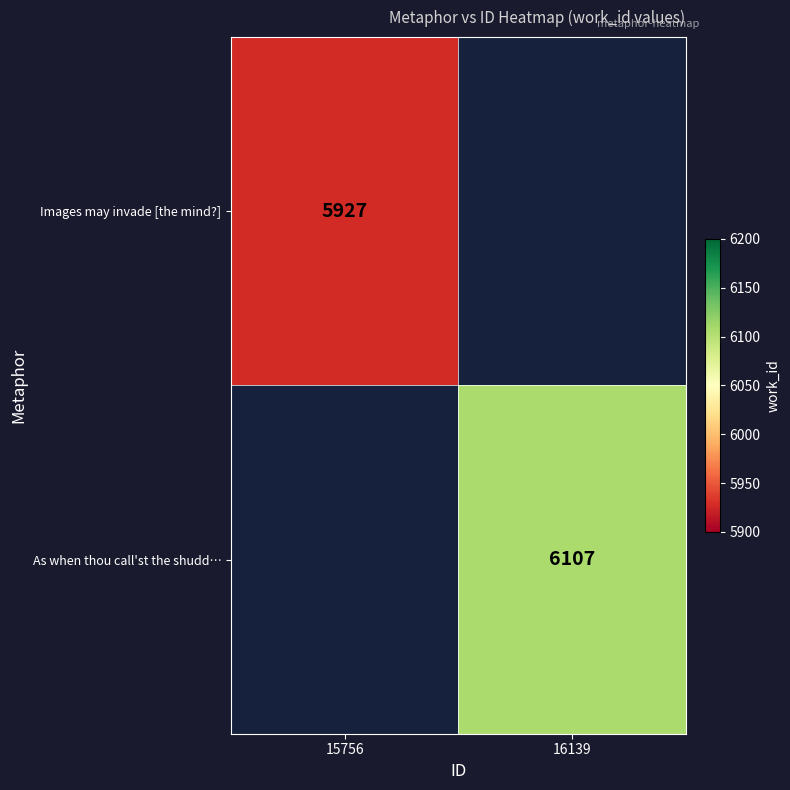

The value of Images may invade [the mind?] at 15756 is 5927. True or false?

True